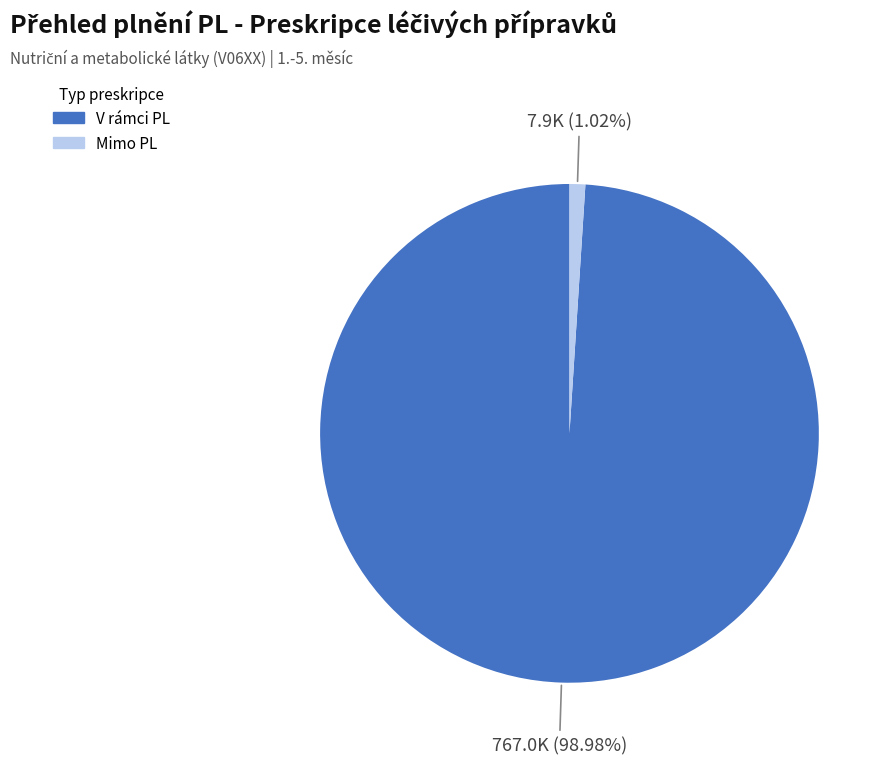

Which slice is the smallest?

Mimo PL